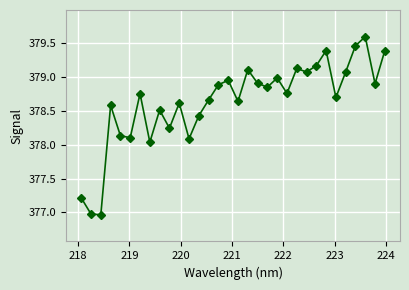

True or false: there are more than 0 points higher than both neighbors.

True